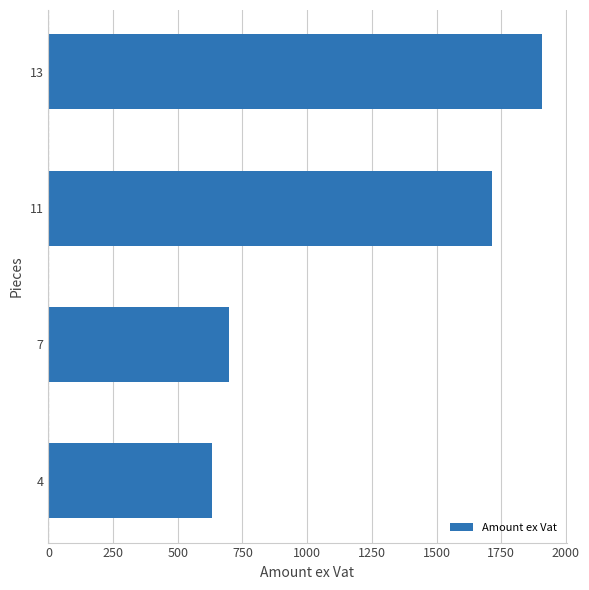

What is the change in value from 4 to 11?

+1082.4